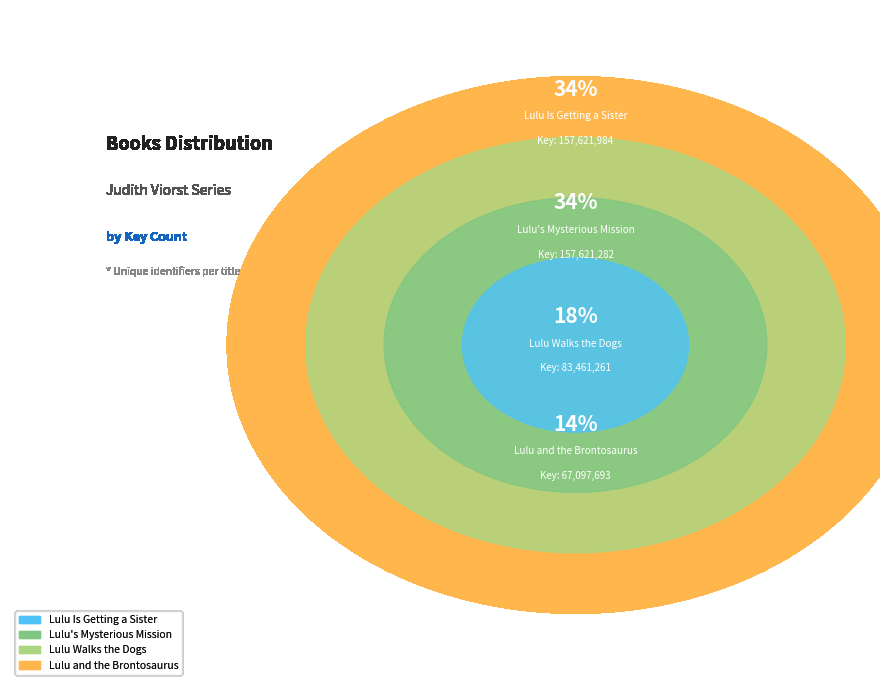

Which category has the biggest portion of the pie?

Lulu Is Getting a Sister